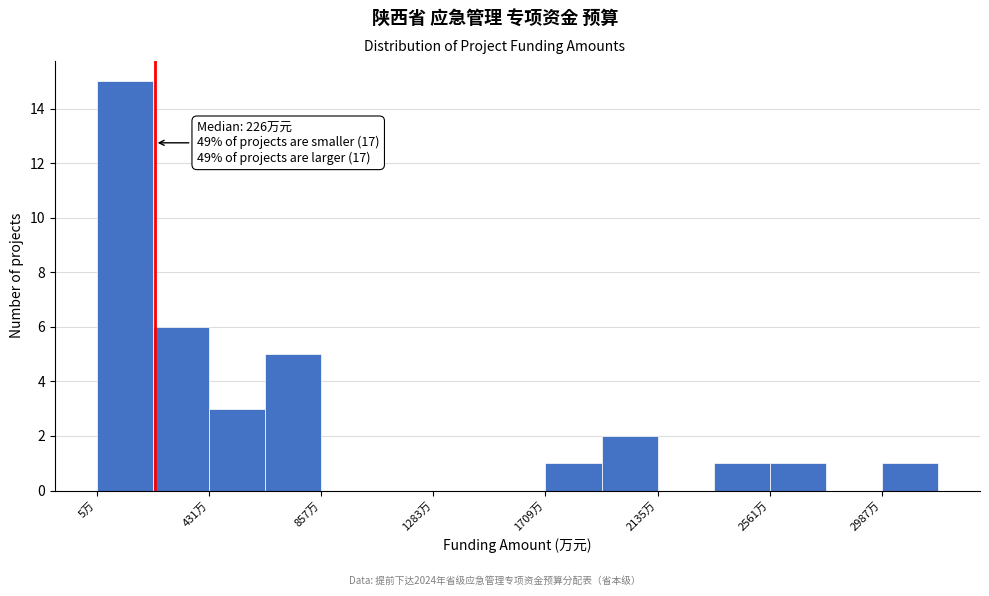

Which range on the x-axis has the tallest bar?

0 to 200